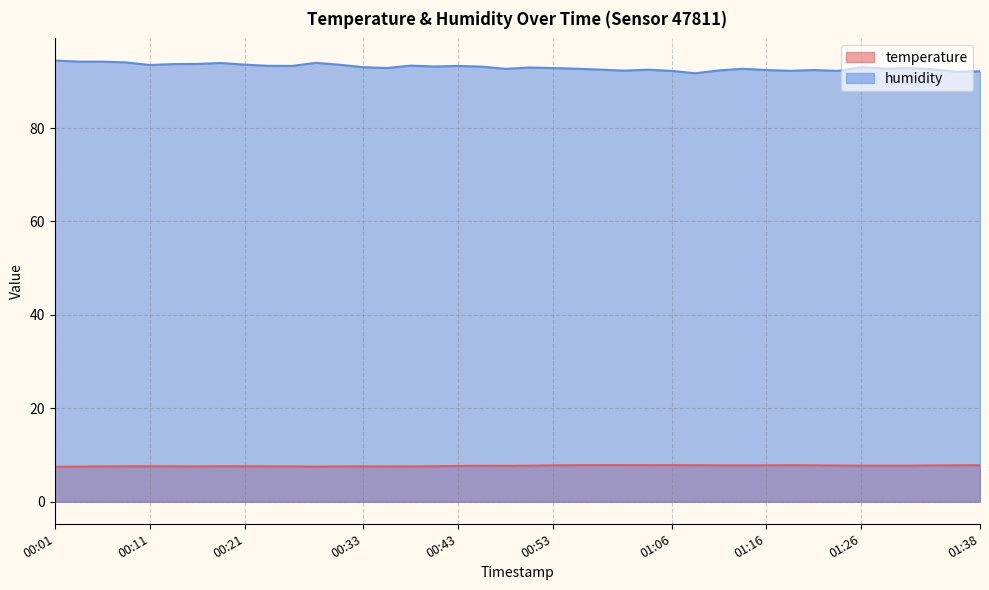

How many interior local valleys does the humidity series have?

11